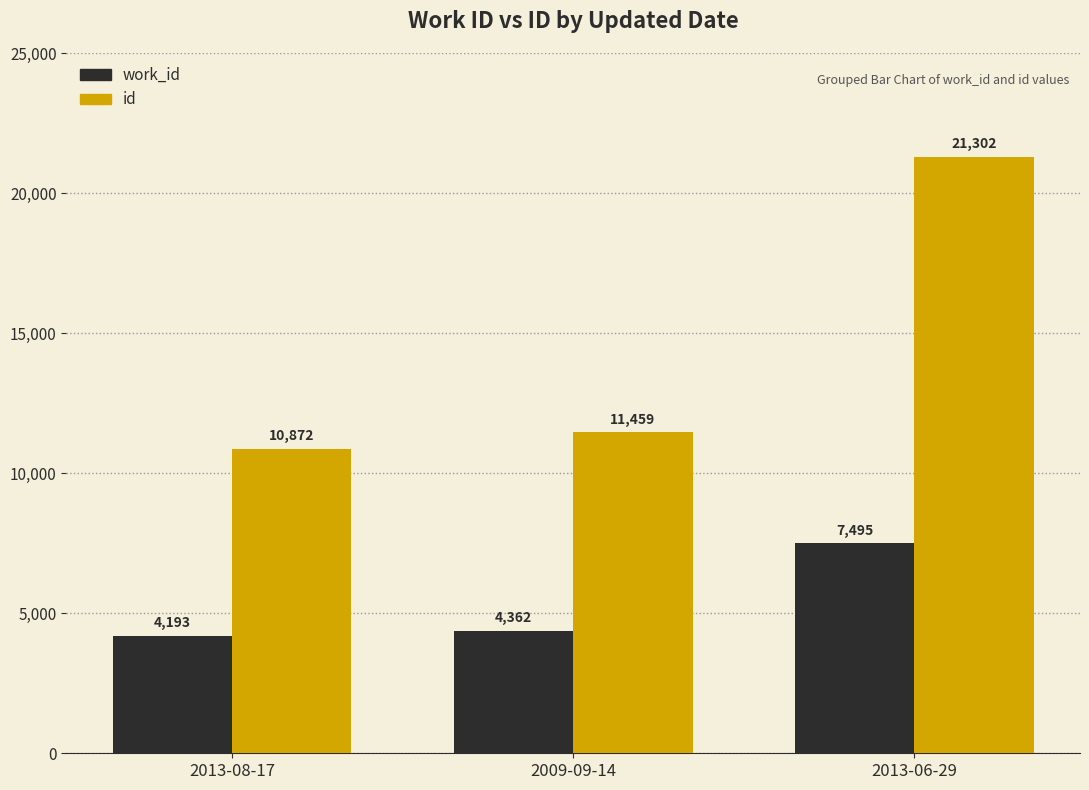

How many groups of bars are there?

3